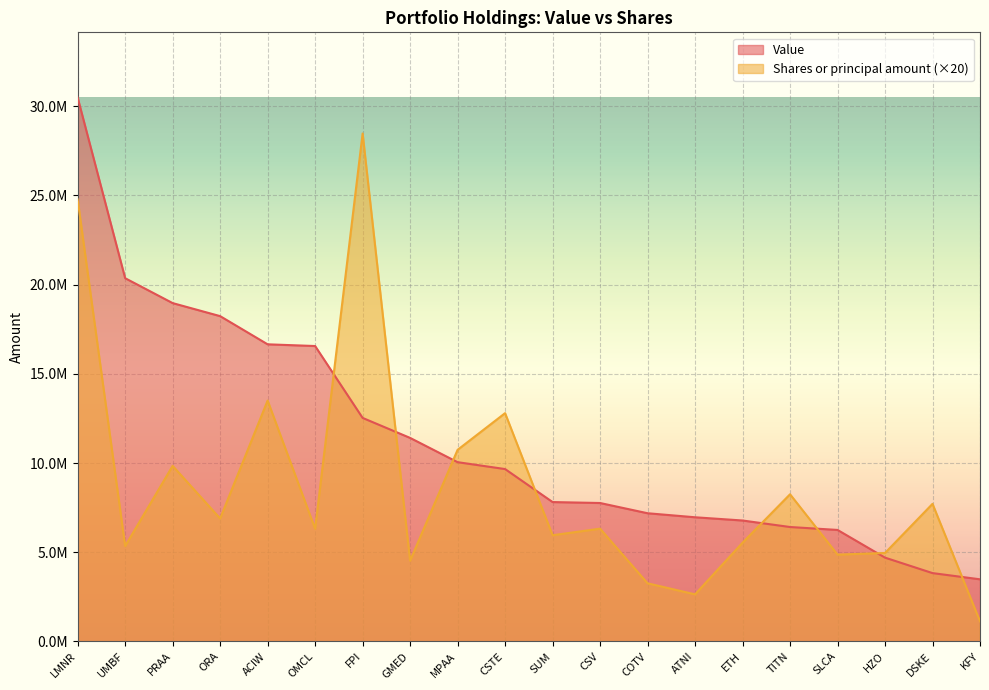

At which label is Value closest to 16984000?

ACIW